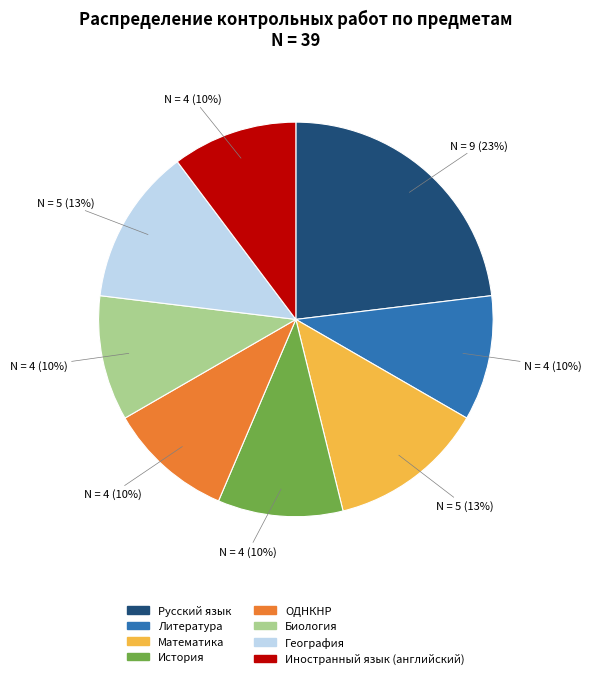

Is there a majority slice in this chart?

No